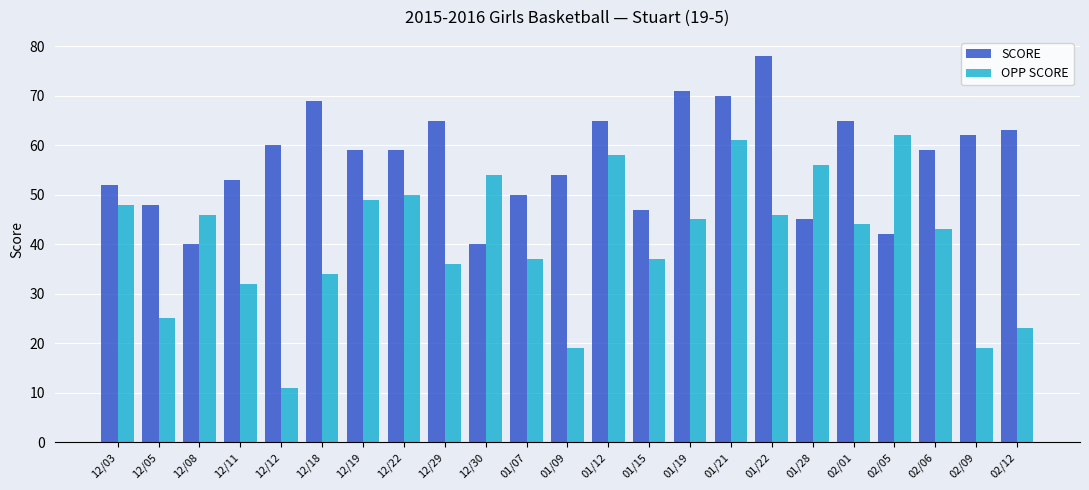

The value of SCORE at 02/12 is 43. True or false?

False